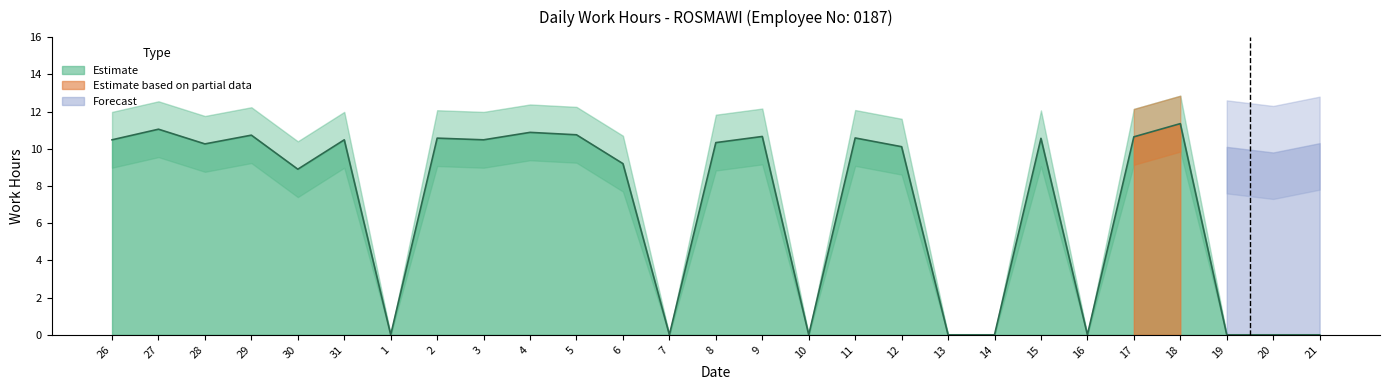

Count the number of categories in the chart.

27